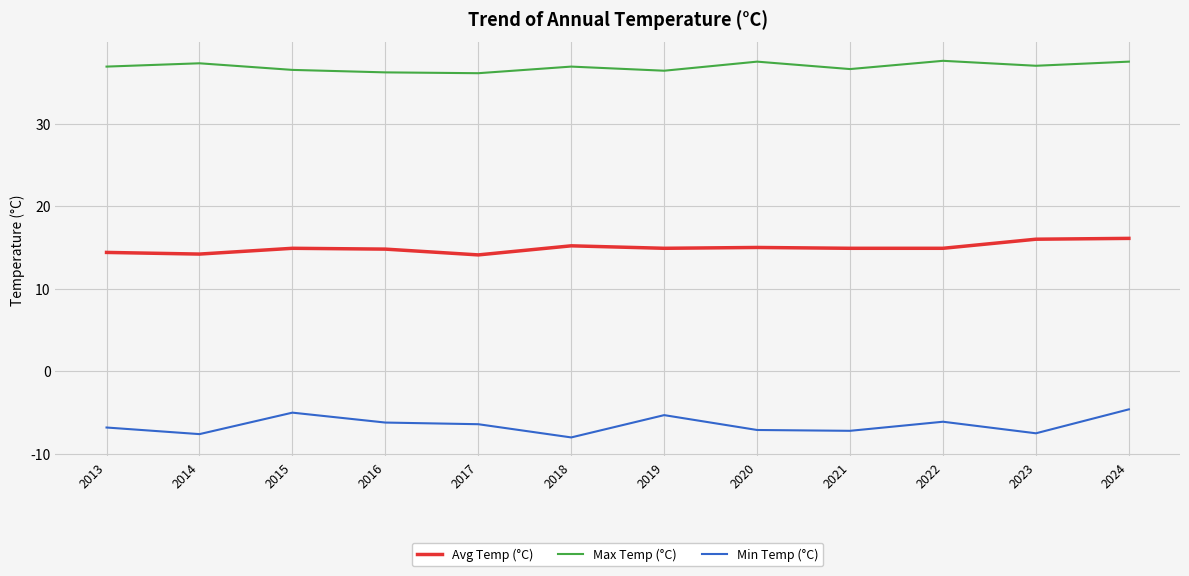

What is the sum of all Min Temp (°C) values?

-77.8